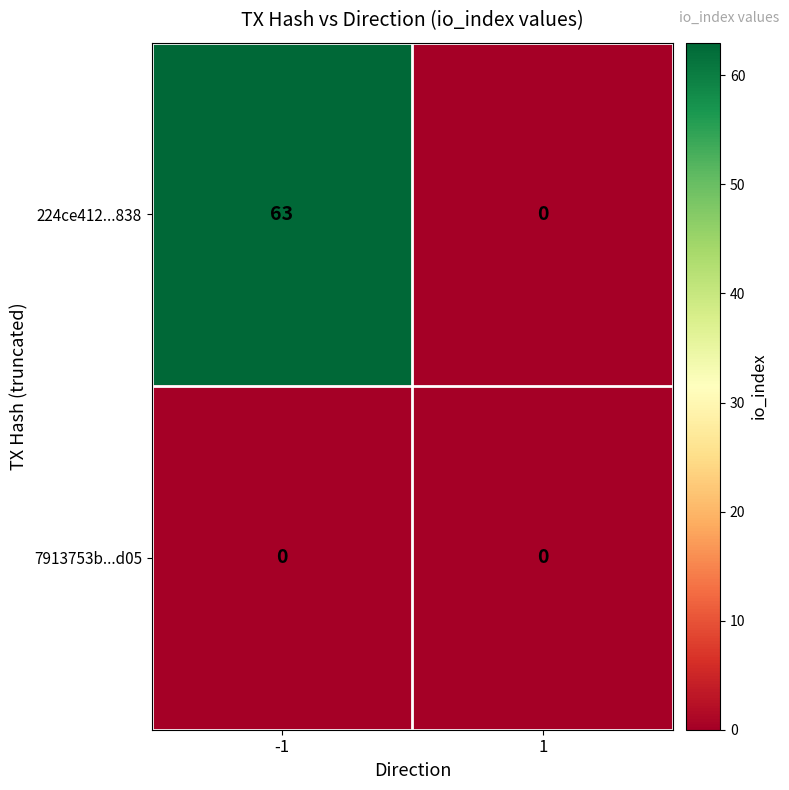

What is the difference between the maximum and minimum values in the 224ce412...838 series?

63